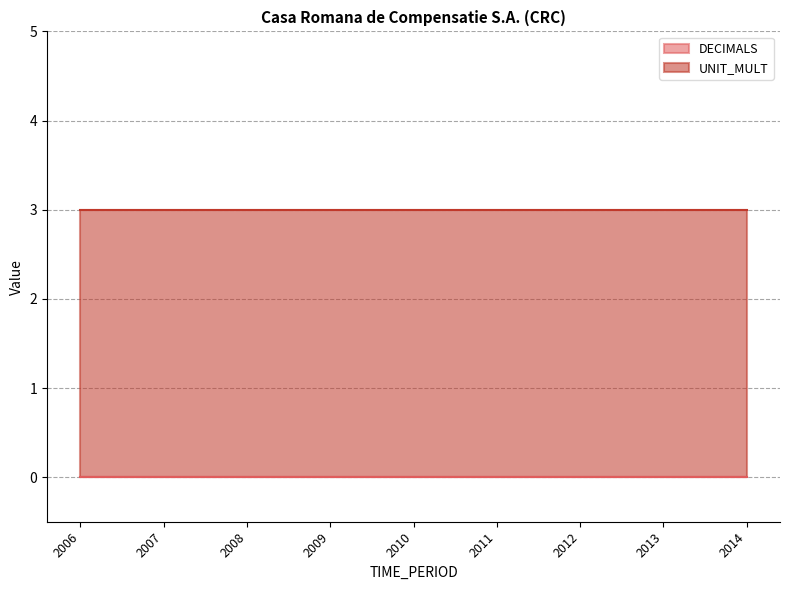

At which label is UNIT_MULT closest to 3?

2006